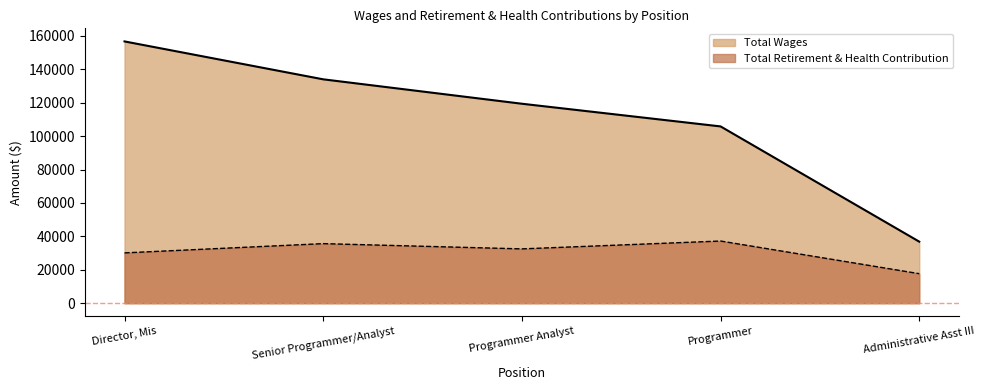

Reading left to right, list all the values displayed in this chart.

Total Wages: 156685	133999	119385	105812	36836
Total Retirement & Health Contribution: 30104	35642	32499	37203	17665